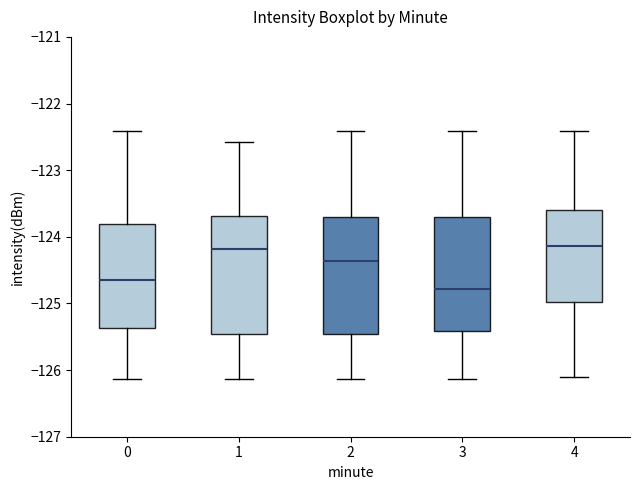

Reading left to right, read every box against the y-axis: the position of its median line, the range the box covers, and the ends of its whiskers. The values are not printed on the chart, so give them approximately, as read against the axis.

0: median -124.7, box -125.4 to -123.8, whiskers -126.1 to -122.4
1: median -124.2, box -125.5 to -123.7, whiskers -126.1 to -122.6
2: median -124.4, box -125.5 to -123.7, whiskers -126.1 to -122.4
3: median -124.8, box -125.4 to -123.7, whiskers -126.1 to -122.4
4: median -124.1, box -125.0 to -123.6, whiskers -126.1 to -122.4